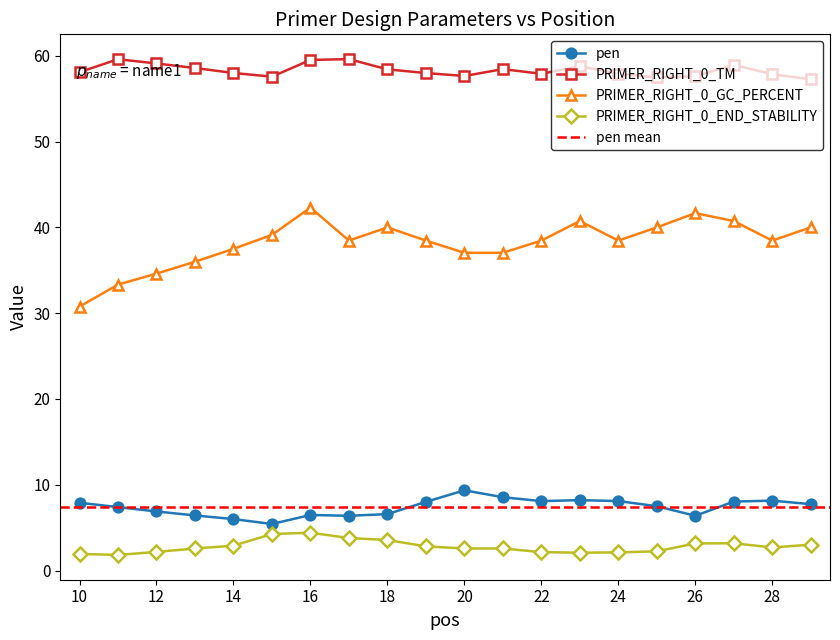

What is the value of the PRIMER_RIGHT_0_TM point at the 7th from the left?

59.5